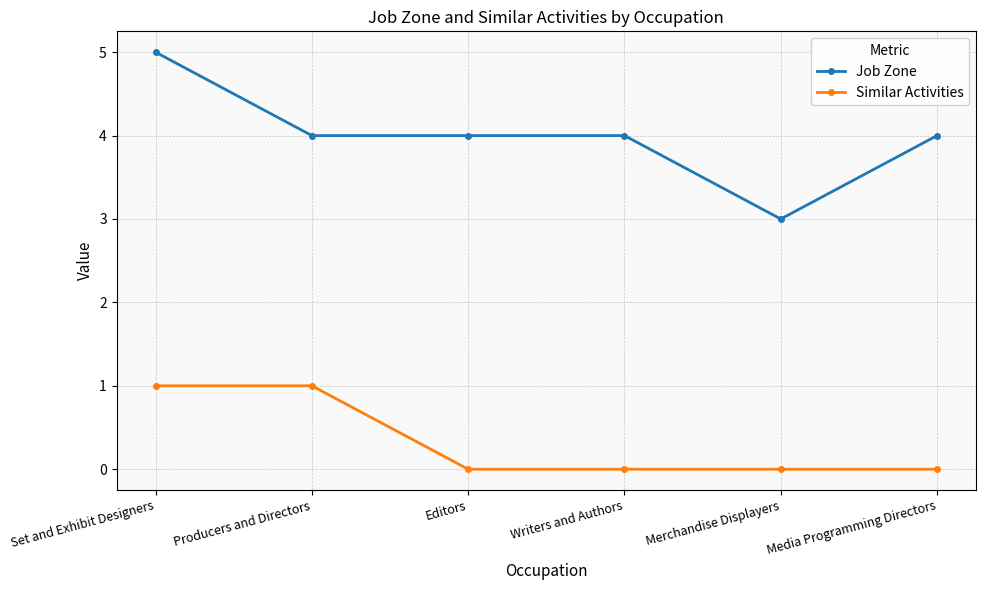

How many Similar Activities values are between 0 and 1?

6